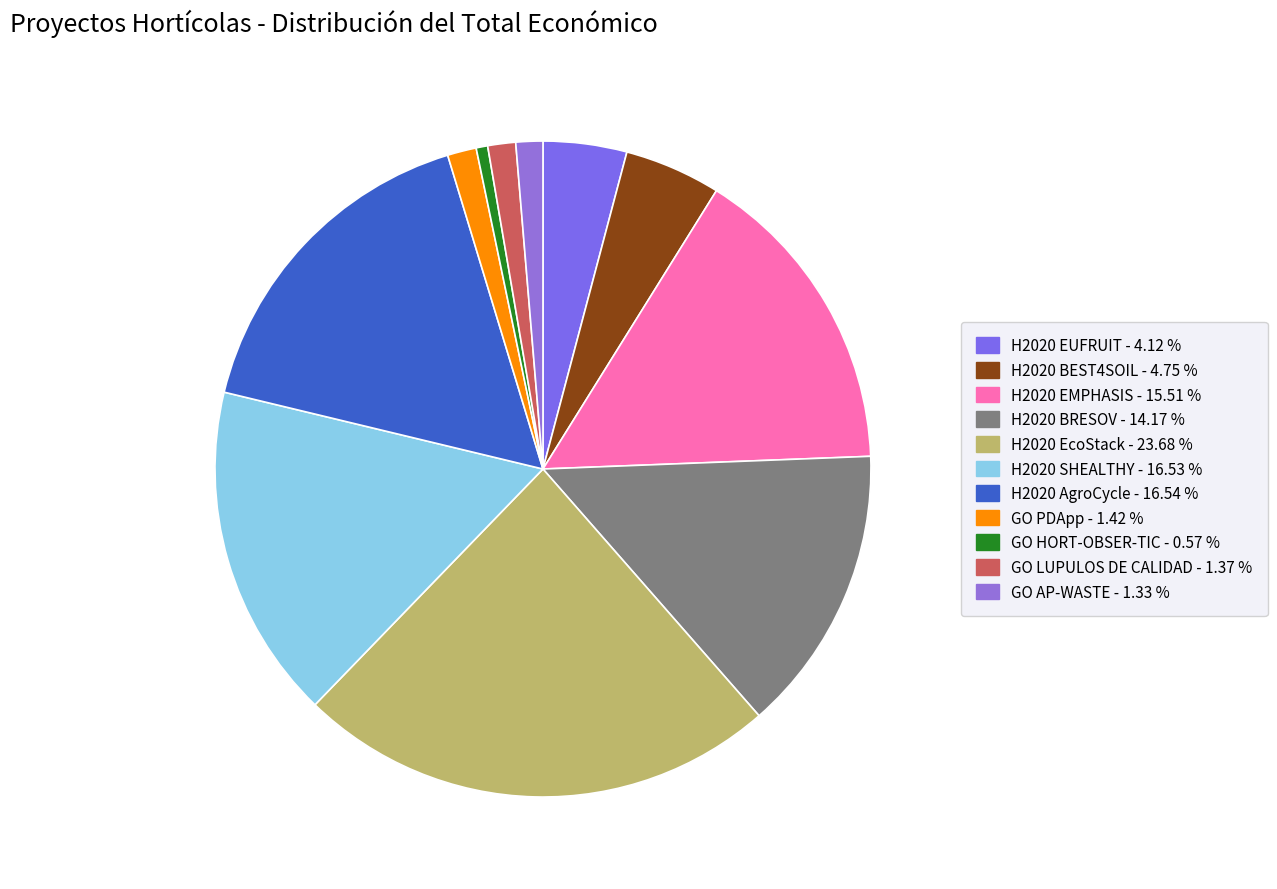

Approximately how many times larger is the value at H2020 BEST4SOIL compared to H2020 EUFRUIT?

1.2